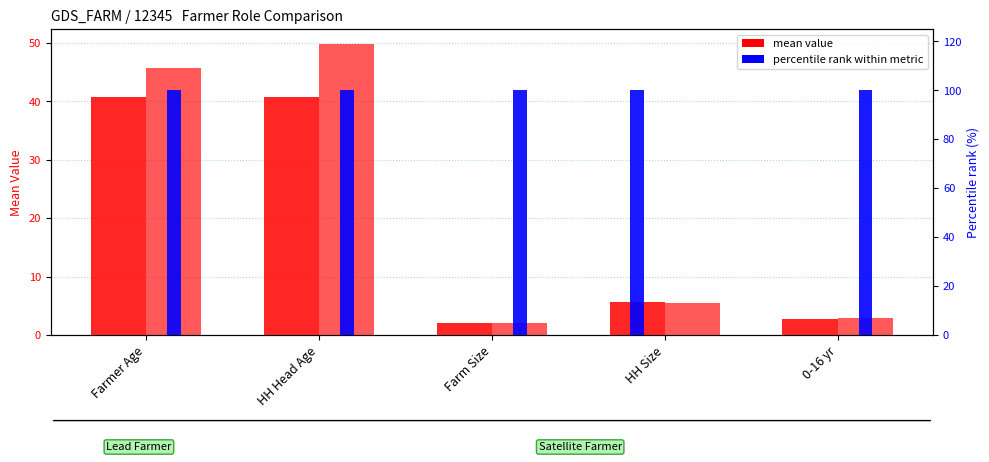

Are the bars grouped side by side (vs. stacked)?

Yes